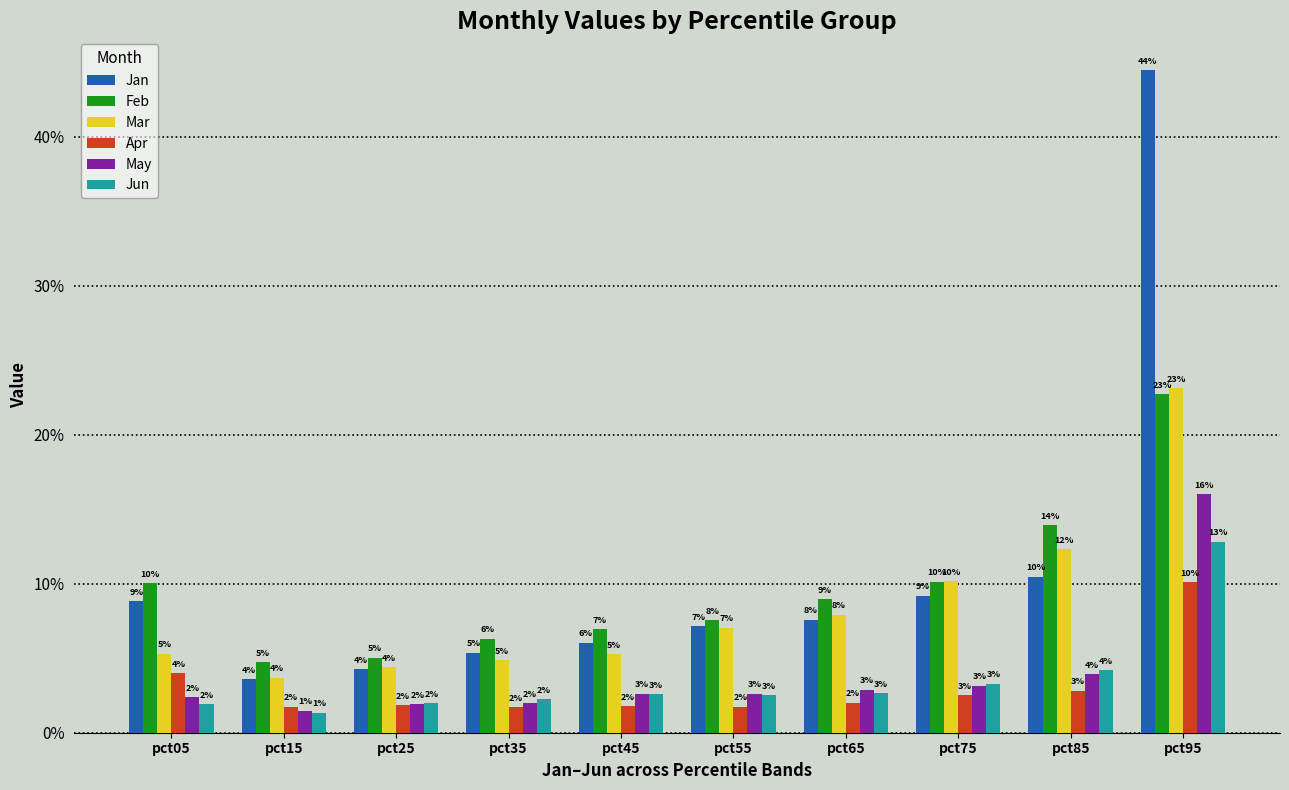

Are the bars horizontal?

No